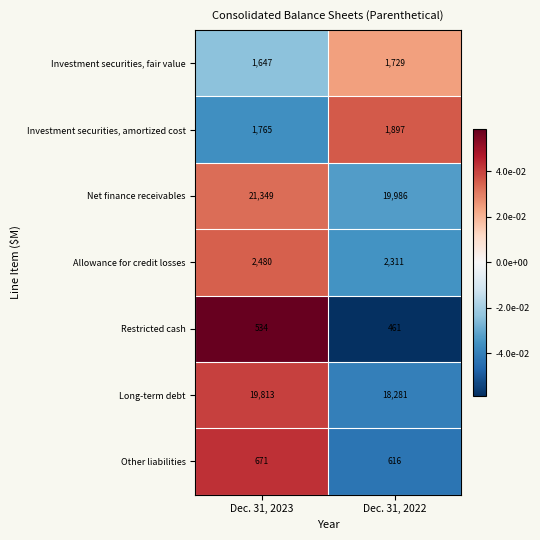

What is the approximate value of Allowance for credit losses at Dec. 31, 2023, to the nearest 50?

2500